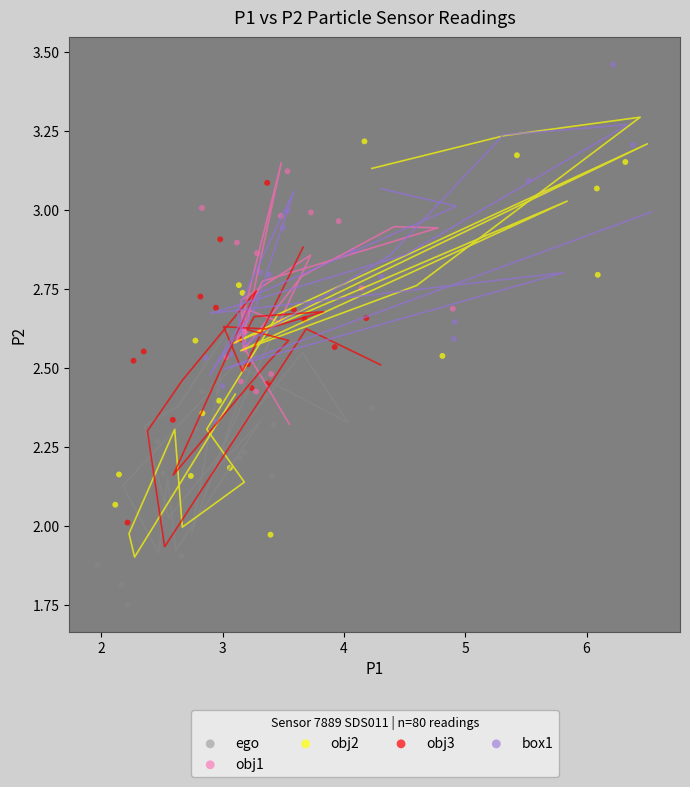

Which series contains the lowest Y value?

ego